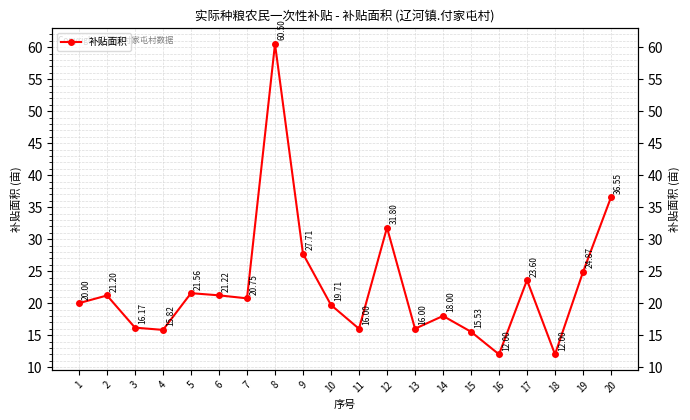

What is the sum of all values?

451.0